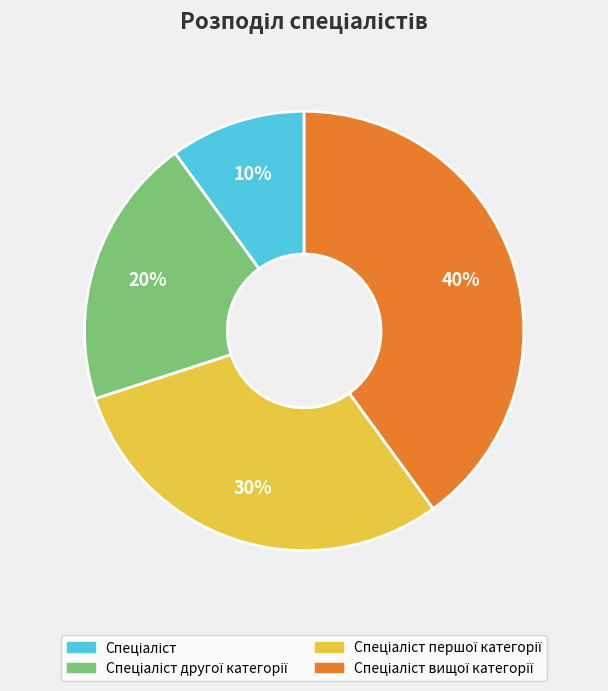

Is there any slice that represents more than half of the pie?

No